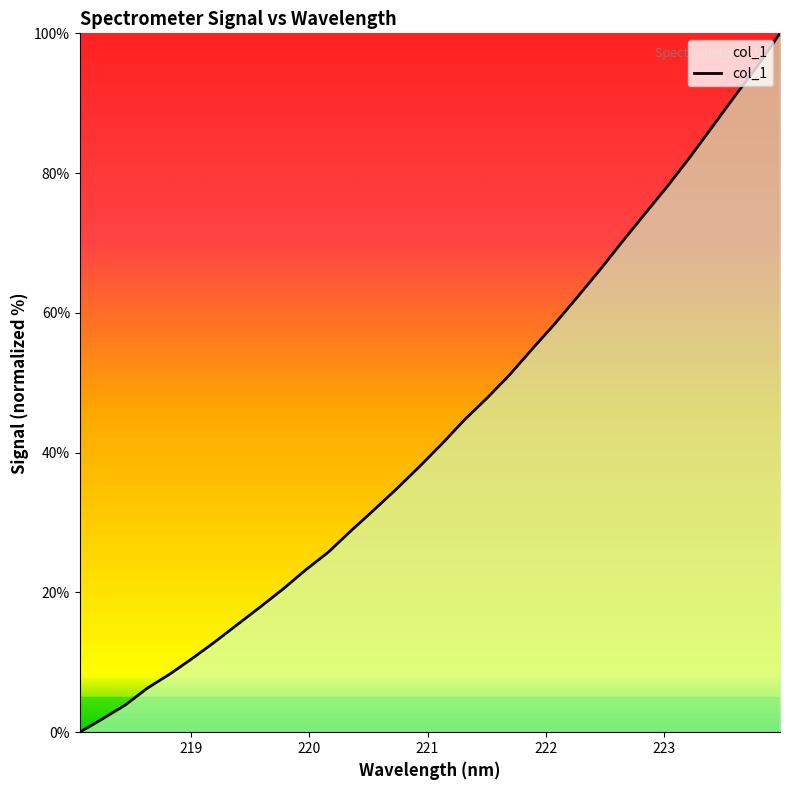

What is the difference between the maximum and minimum values?

100.0